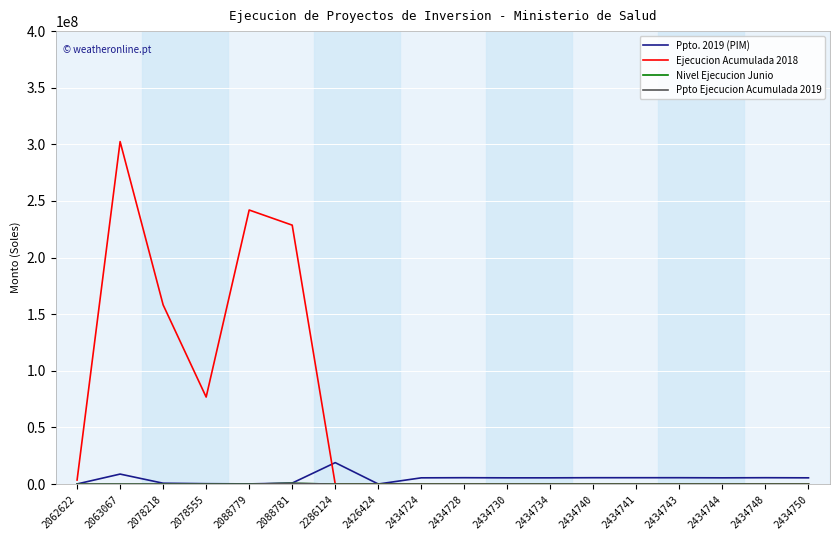

True or false: Ppto Ejecucion Acumulada 2019 and Ejecucion Acumulada 2018 intersect in this chart.

False